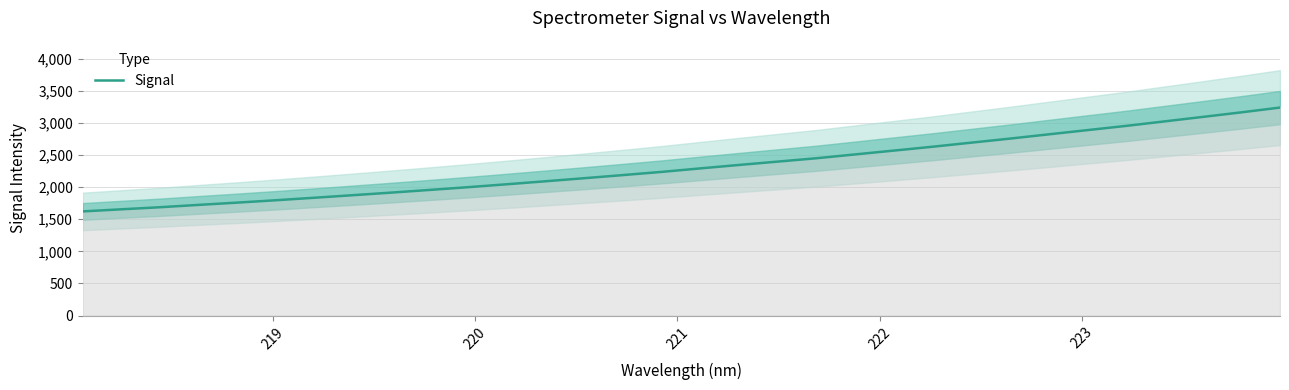

Reading right to left, transcribe all the data shown in this chart.

3236.7	3162.4	3091.3	3021.1	2950.8	2885.4	2819.7	2753.7	2690.8	2627.6	2567.8	2508.3	2448.9	2396.8	2344.6	2291.5	2236.9	2187.4	2138.9	2091.3	2044.7	1999.4	1956.3	1914.2	1873.8	1834.0	1794.9	1757.9	1722.6	1686.1	1653.8	1621.1